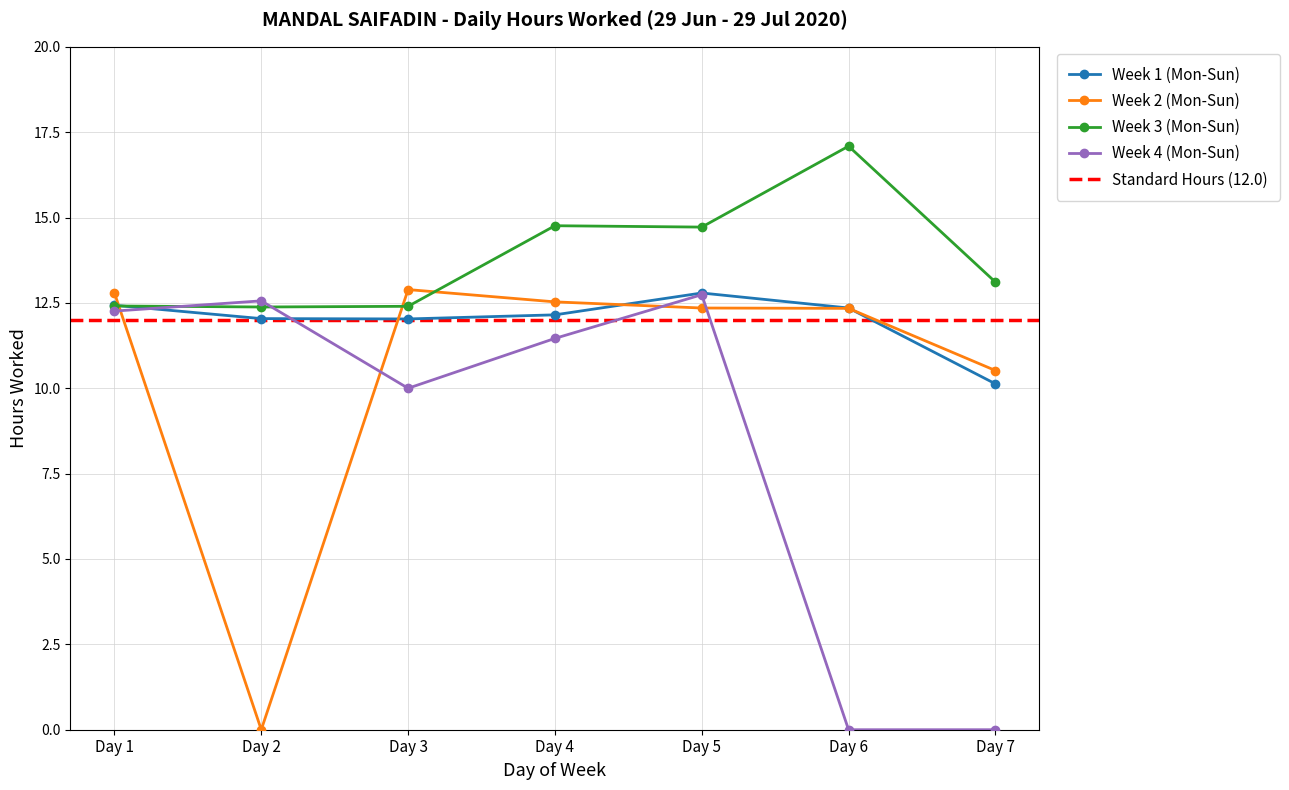

The value of Week 3 (Mon-Sun) at Day 1 is 19.2. True or false?

False